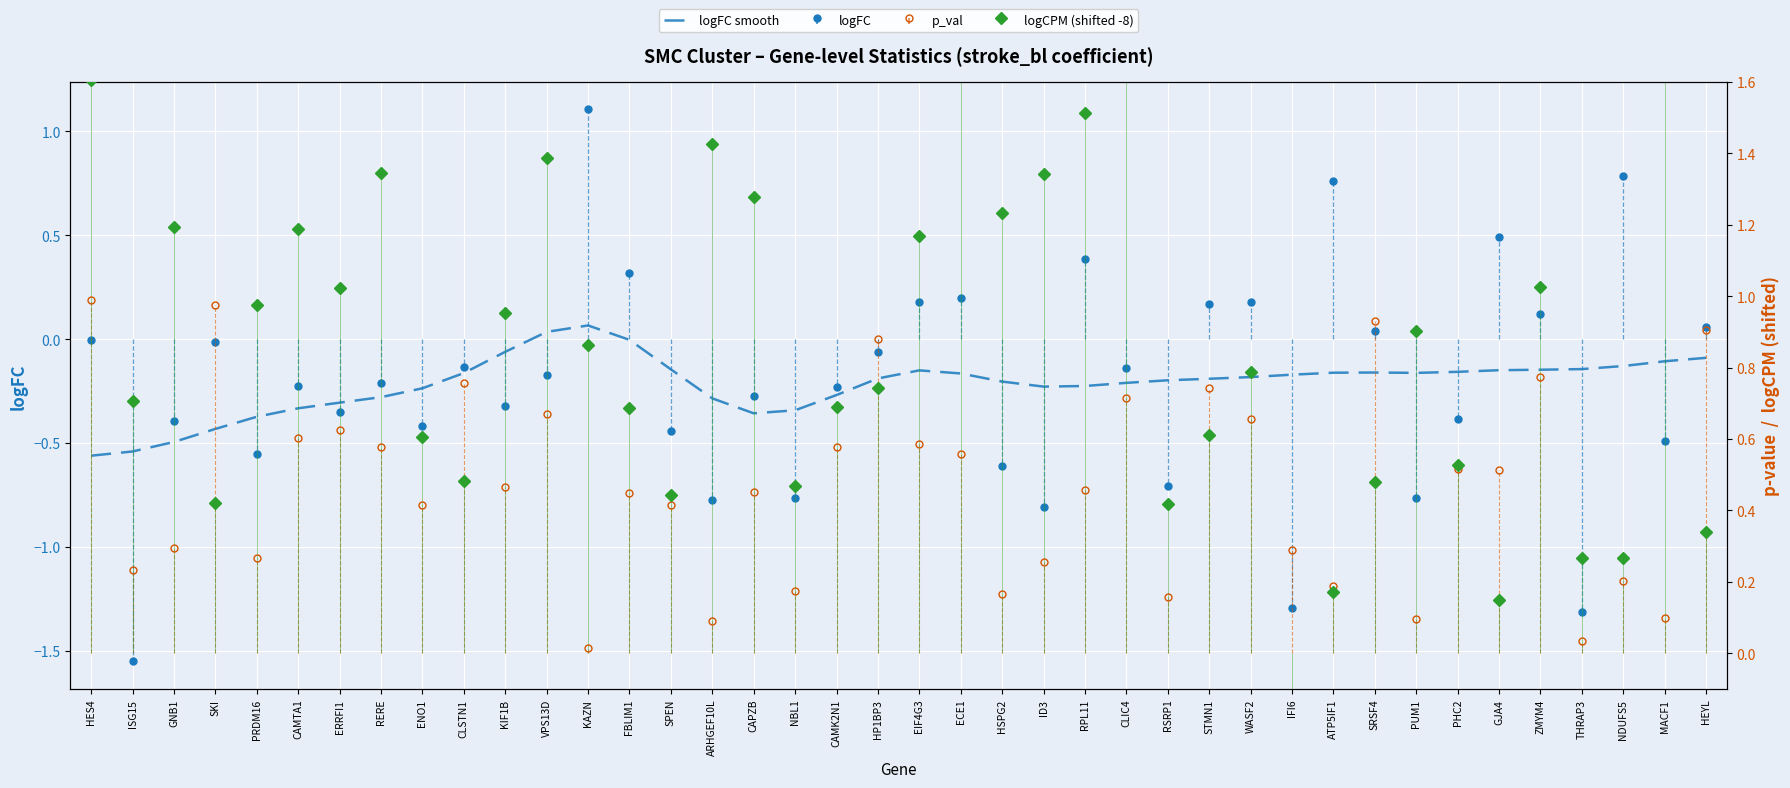

What is the difference between the second highest and minimum values?

0.6